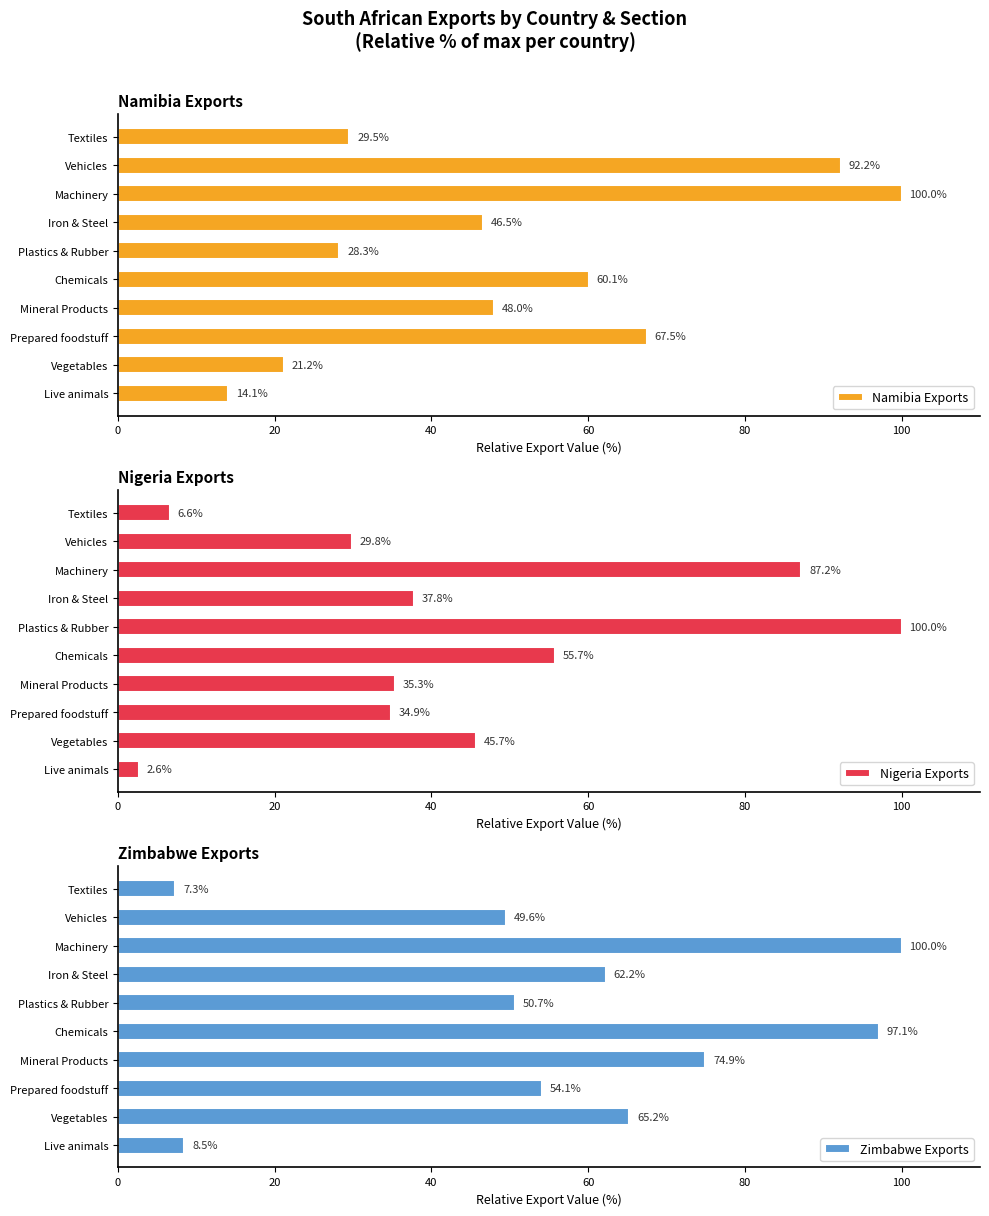

What is the difference between the second highest and minimum values in the Namibia Exports series?

78.1